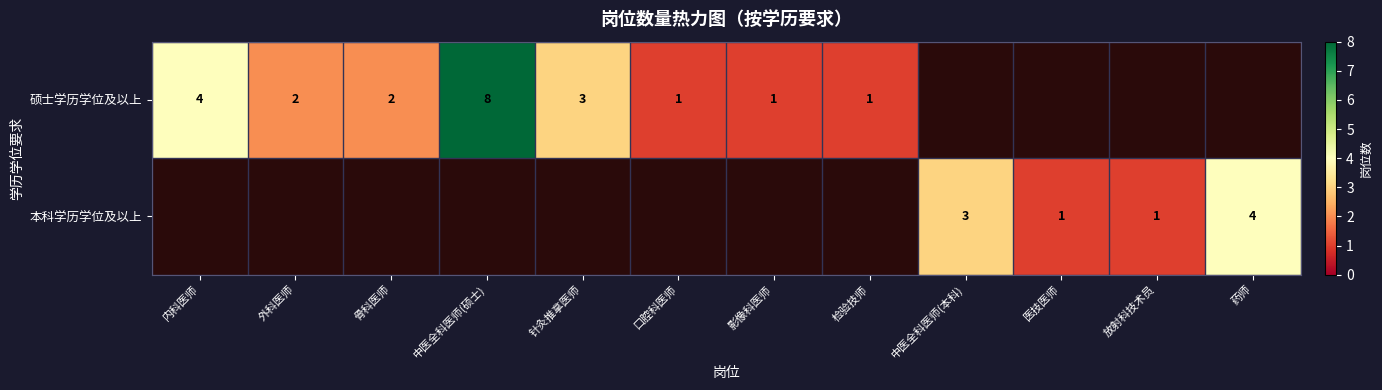

At how many categories does at least one series exceed 5?

1